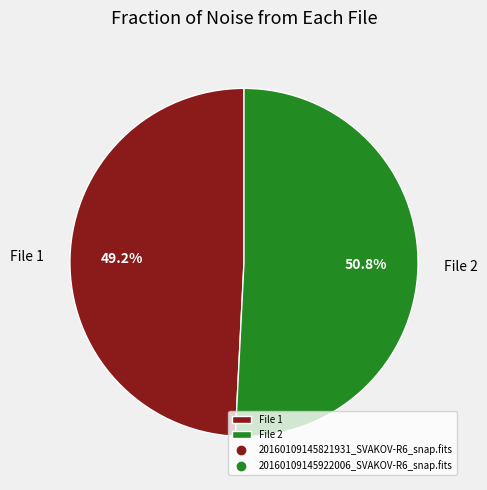

Is the sum of File 2 and File 1 greater than half?

Yes